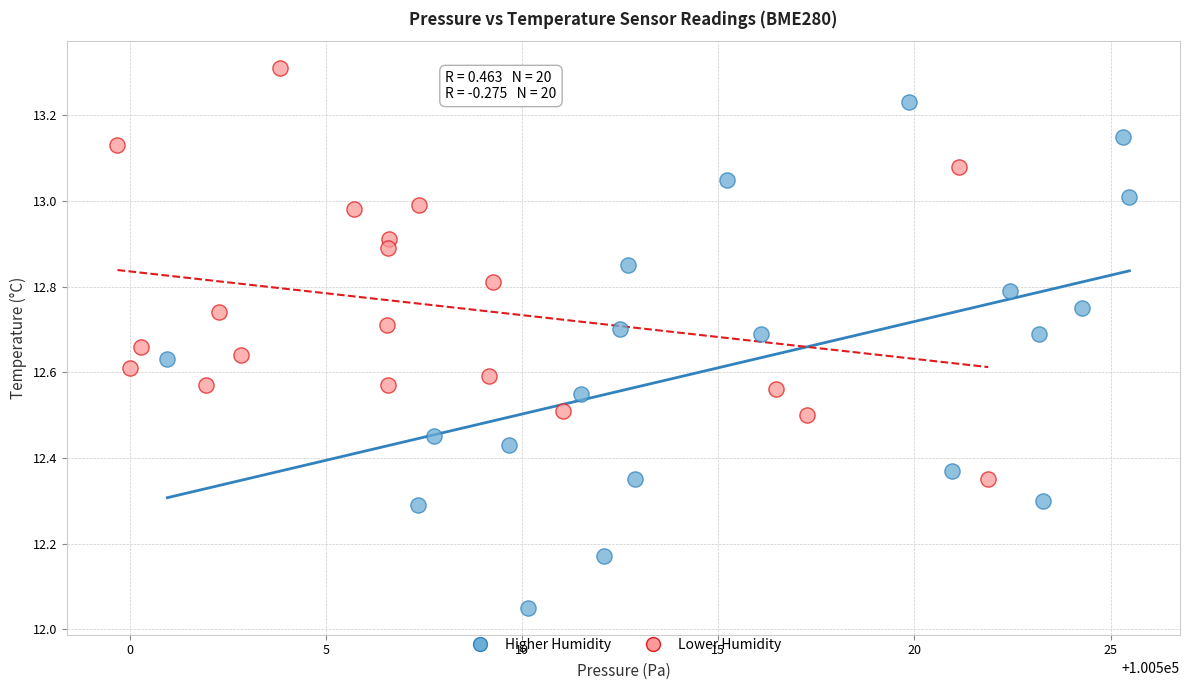

Which series has the largest Y range (max minus min)?

Higher Humidity